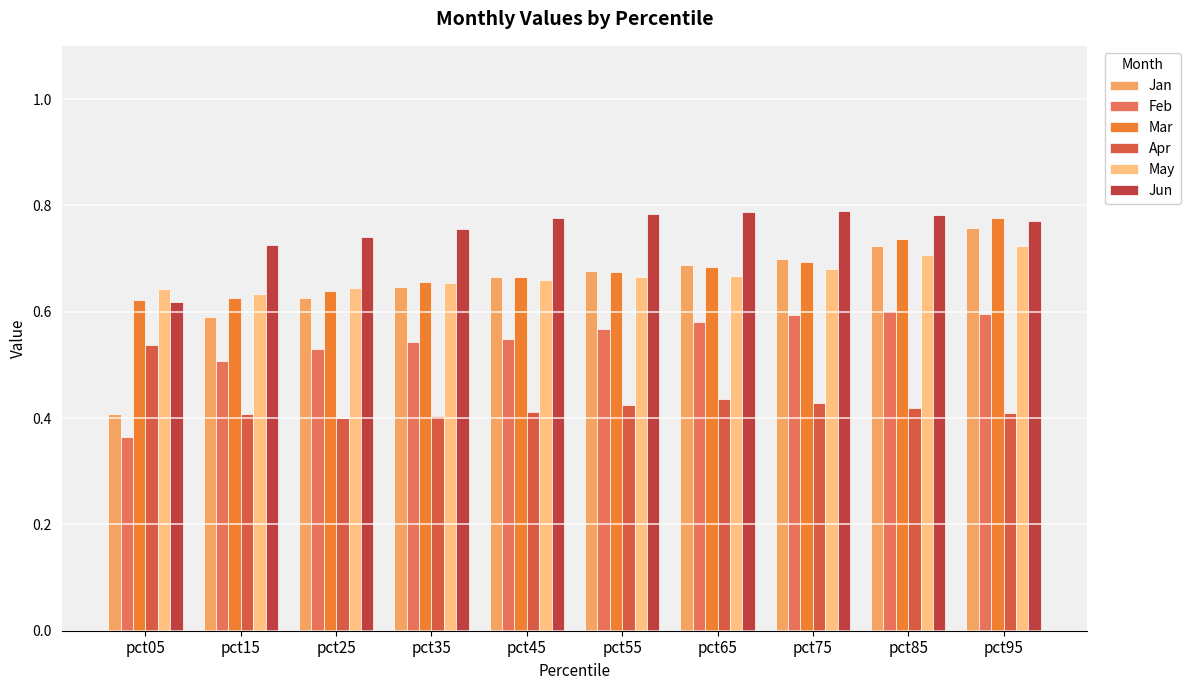

The Feb series shows 0.4 at pct05. True or false?

True